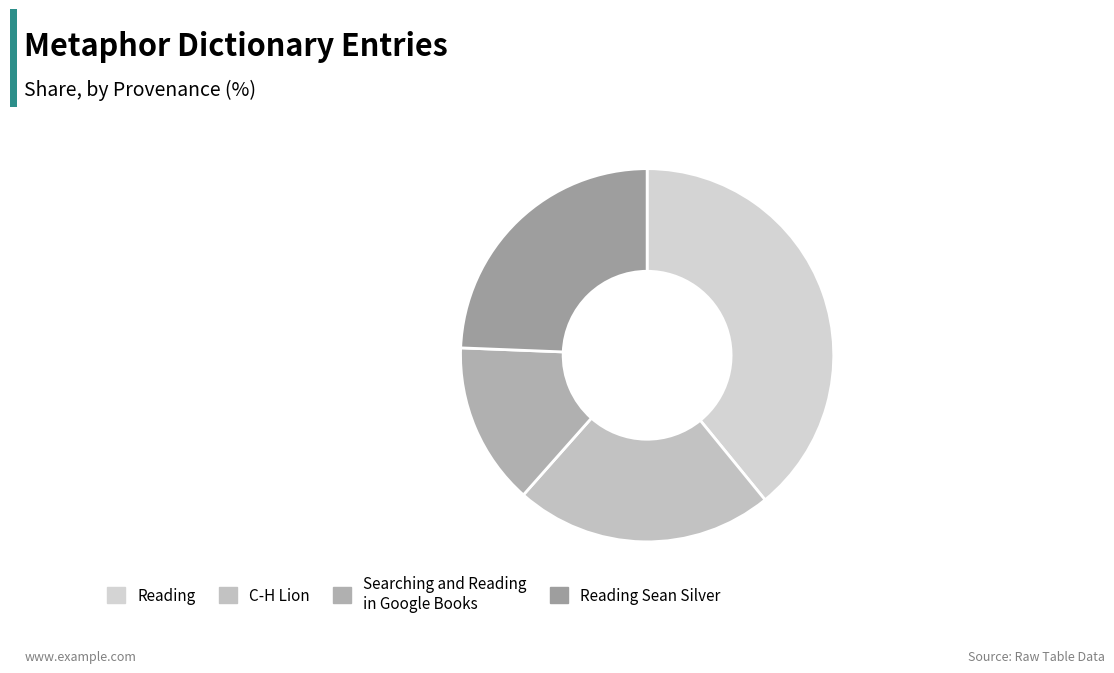

How many slices are in this pie chart?

4